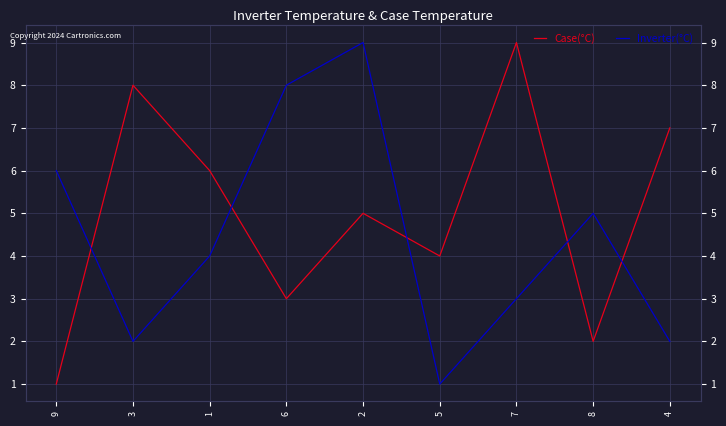

Read the Case(°C) value at 2.

5